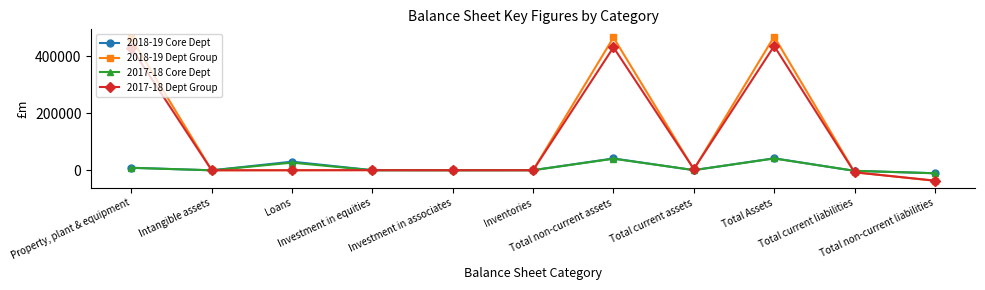

What is the average value of the 2018-19 Dept Group series?

123754